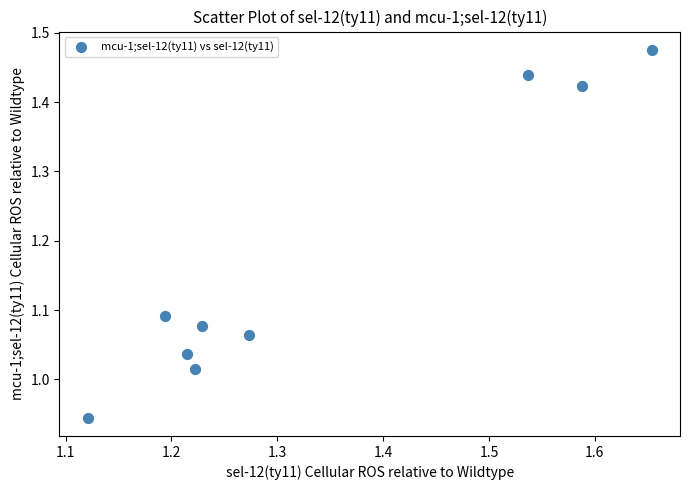

What is the range of Y values (max minus min)?

0.5